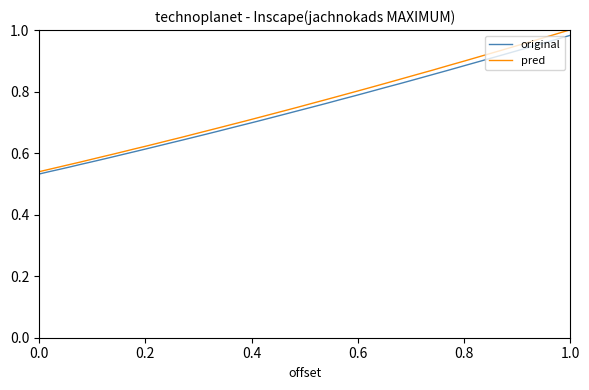

What is the sum of all original values?

29.0